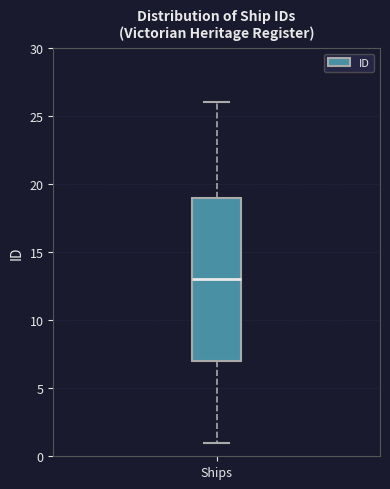

Read this box plot against the y-axis: the position of the median line, the range covered by the box, and the ends of both whiskers. The values are not printed on the chart, so give them approximately, as read against the axis.

median 13, box 7 to 19, whiskers 1 to 26